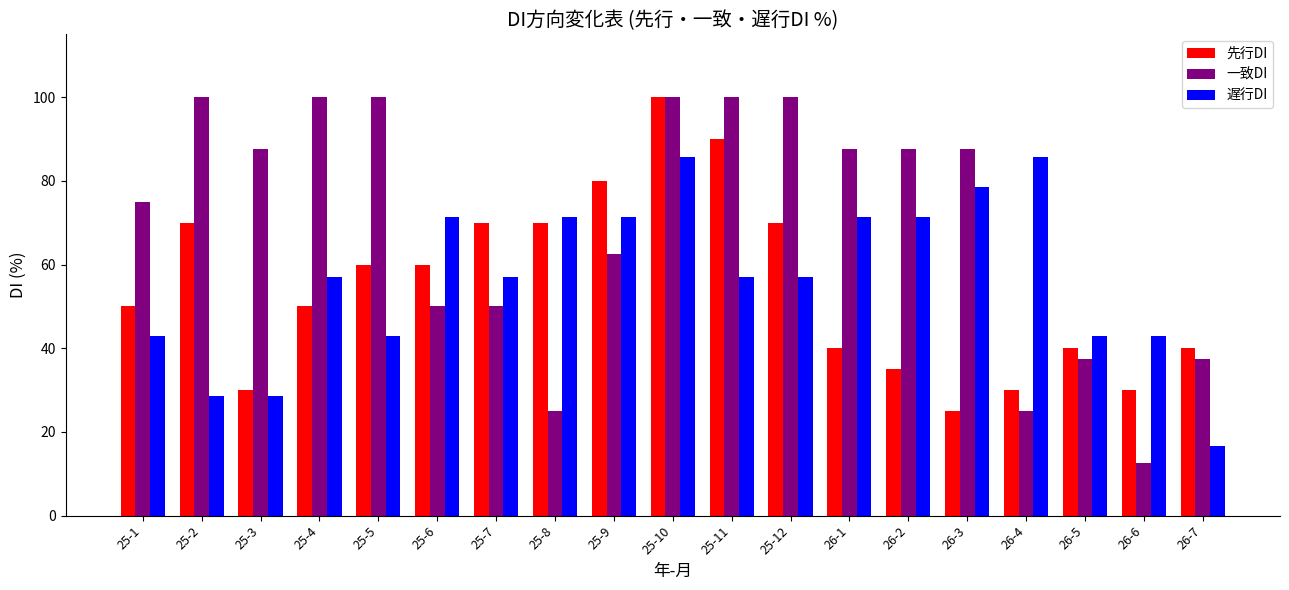

What is the highest value of the 先行DI series?

100.0